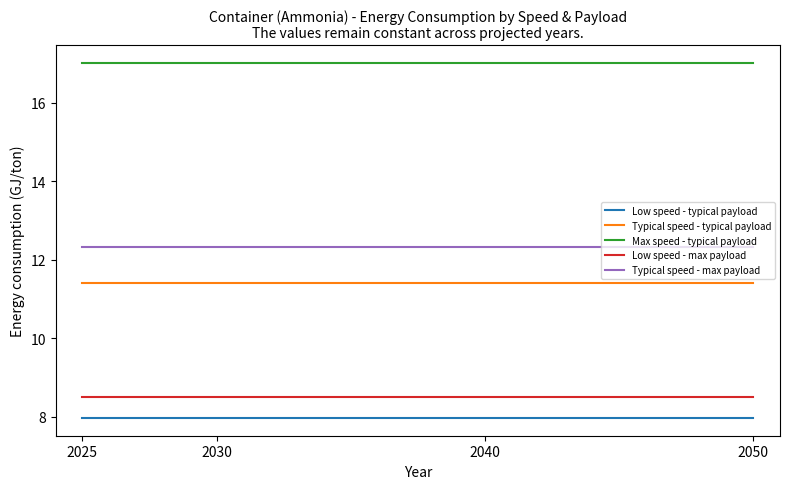

True or false: Low speed - max payload and Max speed - typical payload cross at least once.

False